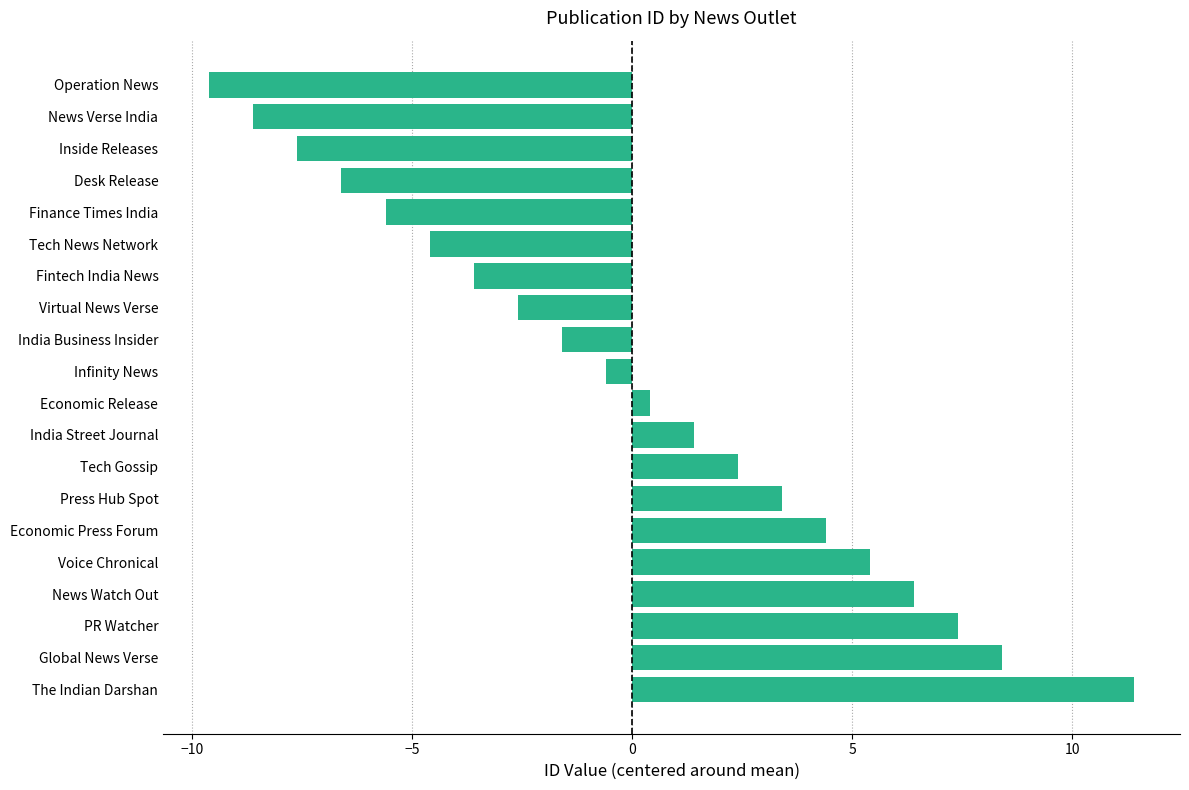

At which category does the chart reach its peak across all series?

The Indian Darshan